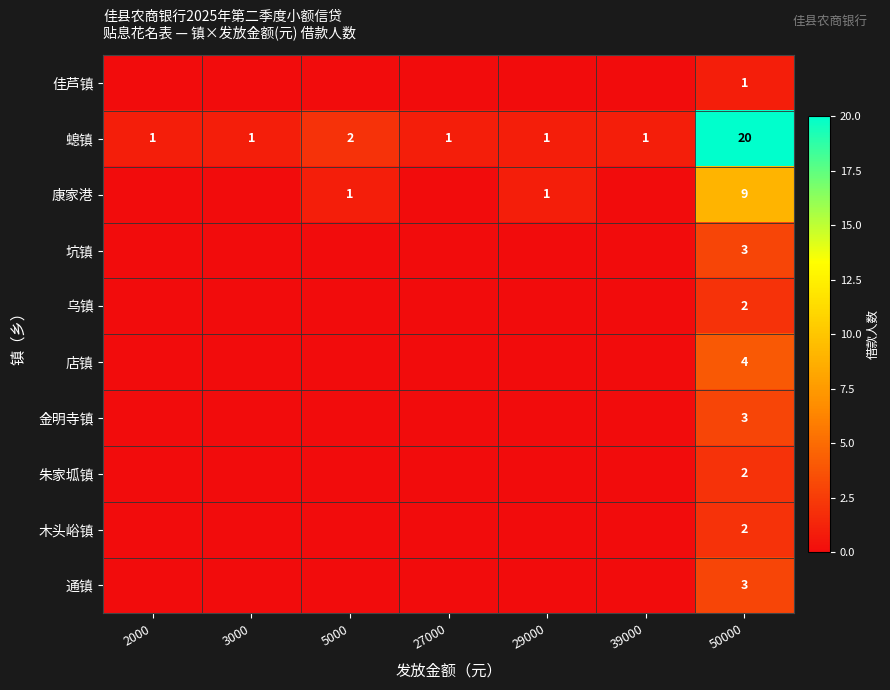

True or false: 康家港 has a value of 2 at 5000.

False